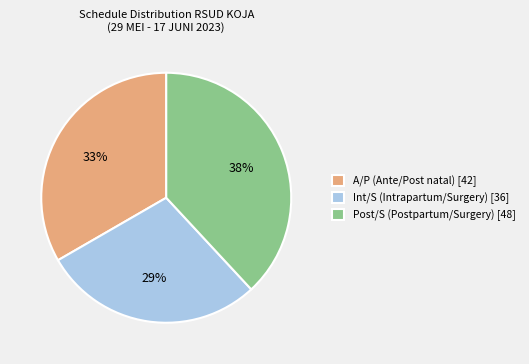

The Int/S (Intrapartum/Surgery) [36] slice represents 29% of the pie. True or false?

True